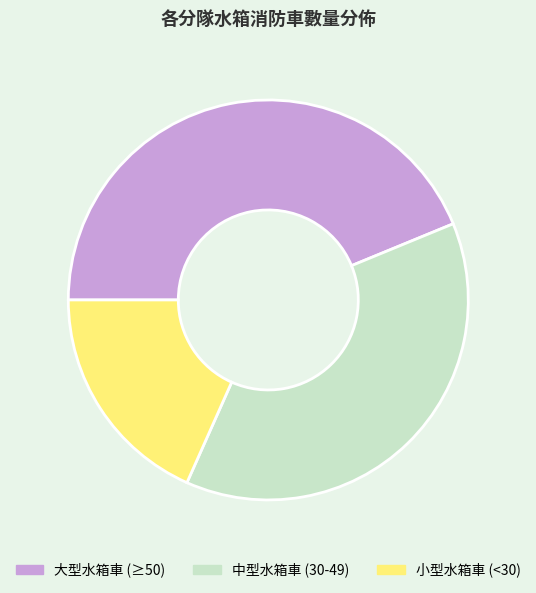

Count the number of slices in the pie.

3